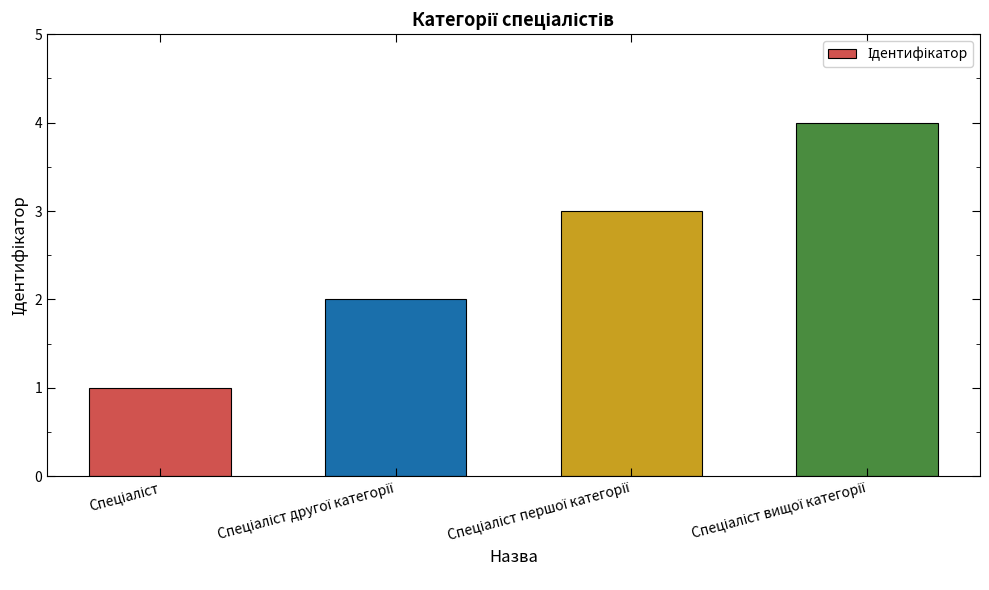

What is the sum of all values?

10